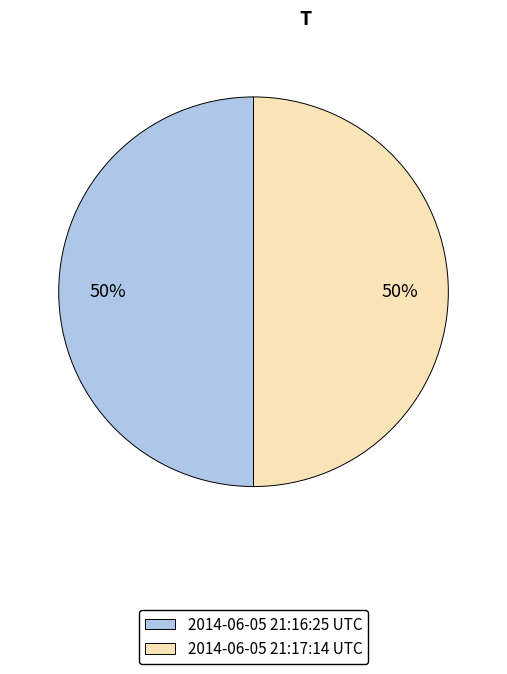

Do 2014-06-05 21:16:25 UTC and 2014-06-05 21:17:14 UTC together represent more than half of the pie?

Yes